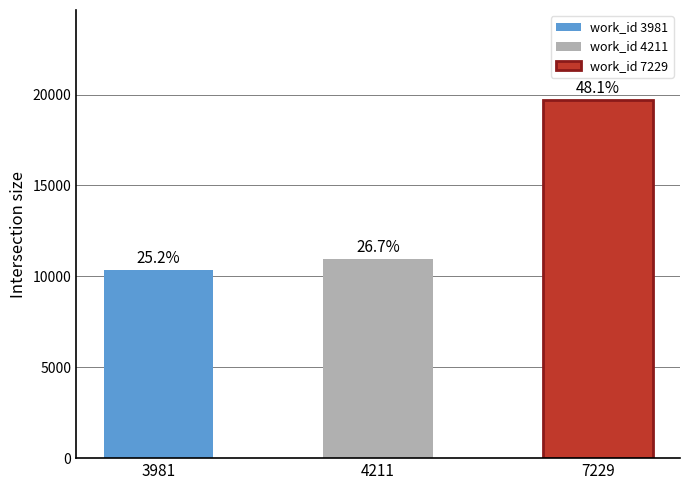

Reading left to right, transcribe all the data shown in this chart.

10340	10957	19723